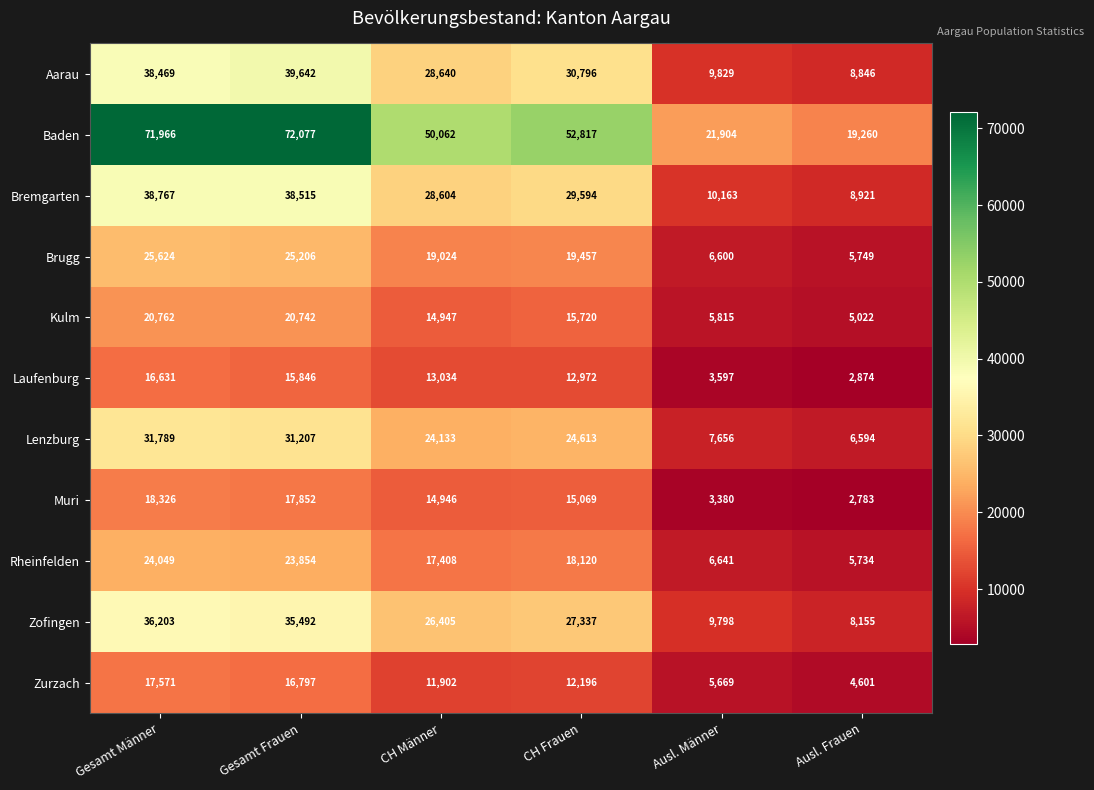

How many categories are shown in the chart?

6